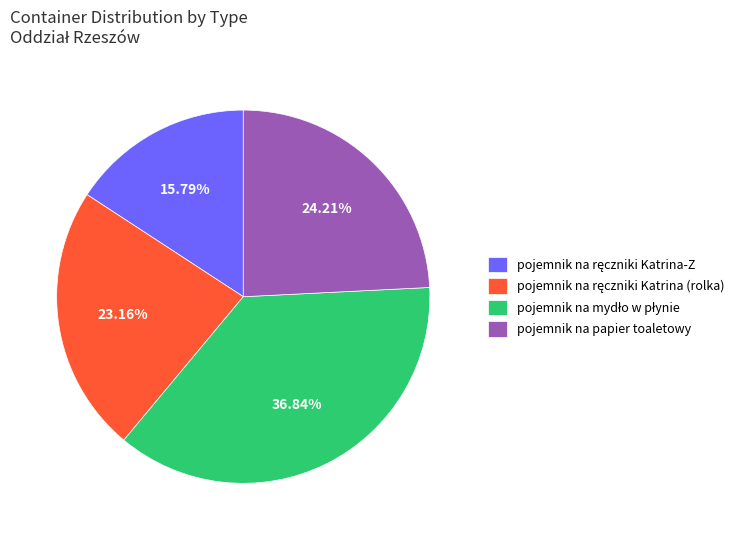

Does pojemnik na papier toaletowy represent more than half of the total?

No